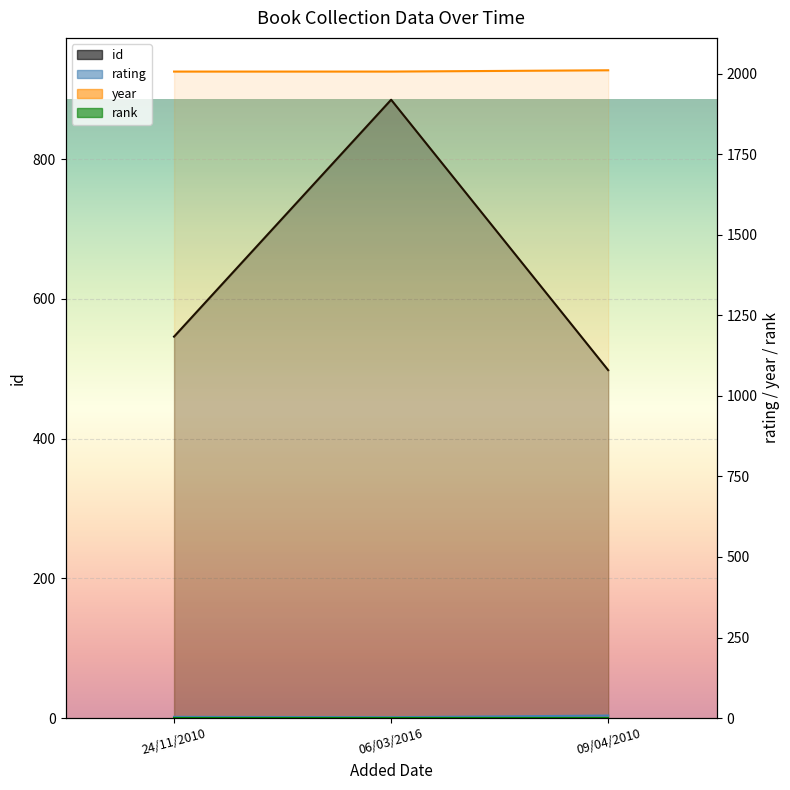

At how many categories does at least one series exceed 691?

3